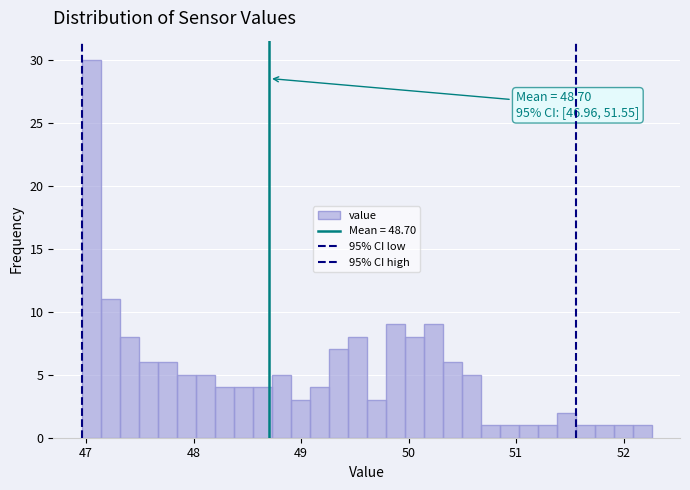

Read against the x-axis, roughly where is the centre of the tallest bar?

47.0